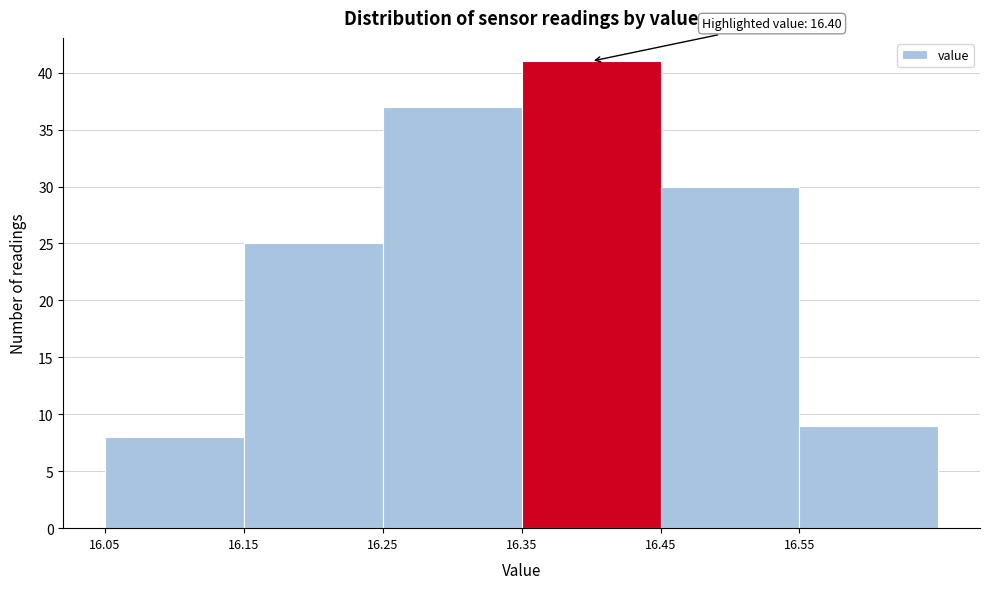

Which range on the x-axis has the tallest bar?

16.35 to 16.45